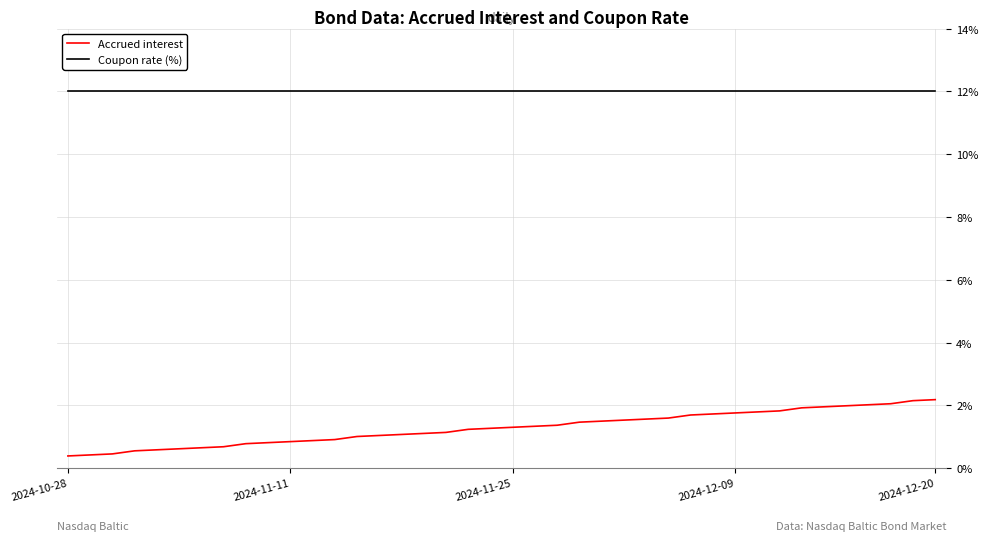

What is the greatest value displayed?

12.0